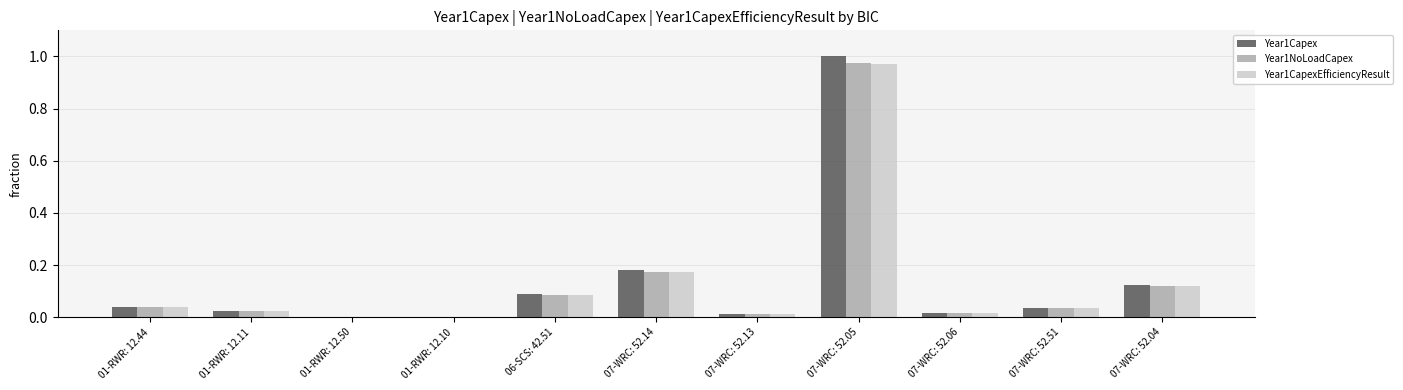

The Year1NoLoadCapex series shows 0.0 at 07-WRC: 52.06. True or false?

True